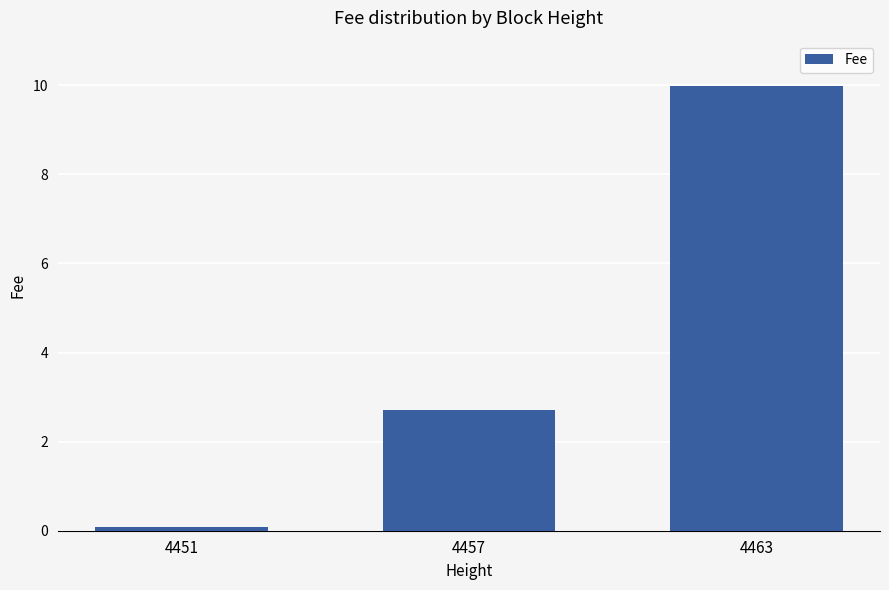

The chart shows a value of 14.8 at 4463. True or false?

False